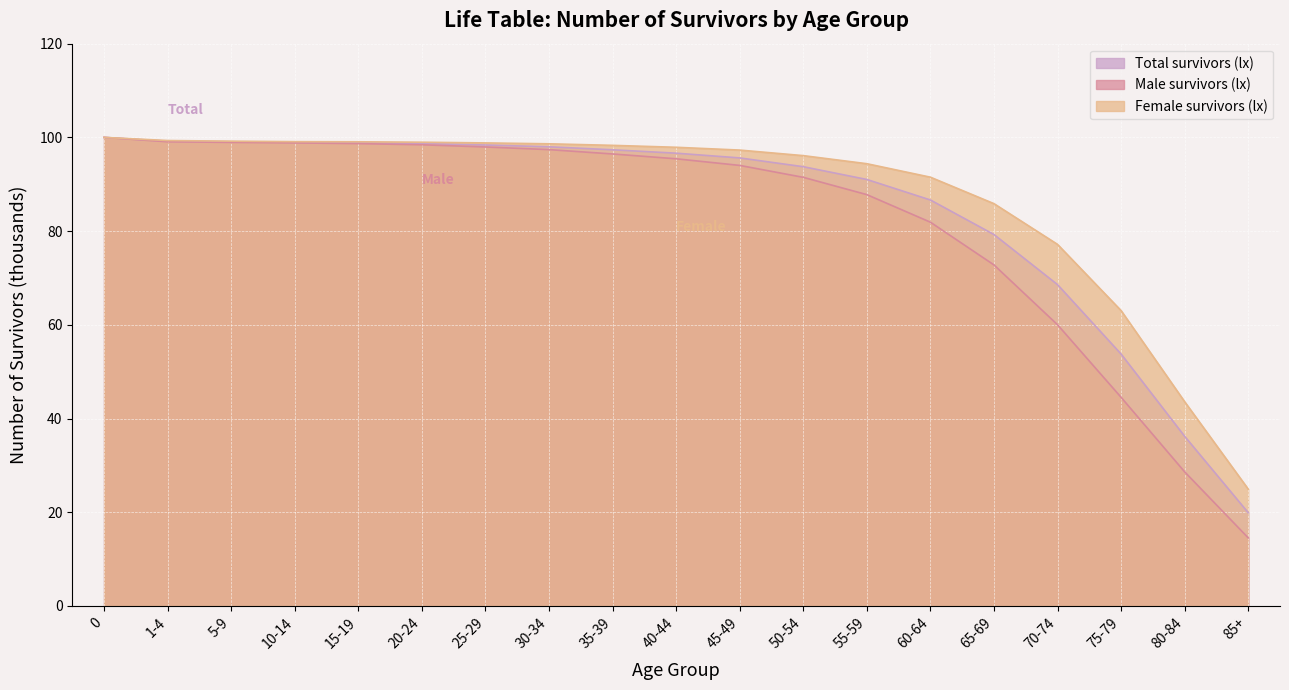

How many lines are shown in the chart?

3